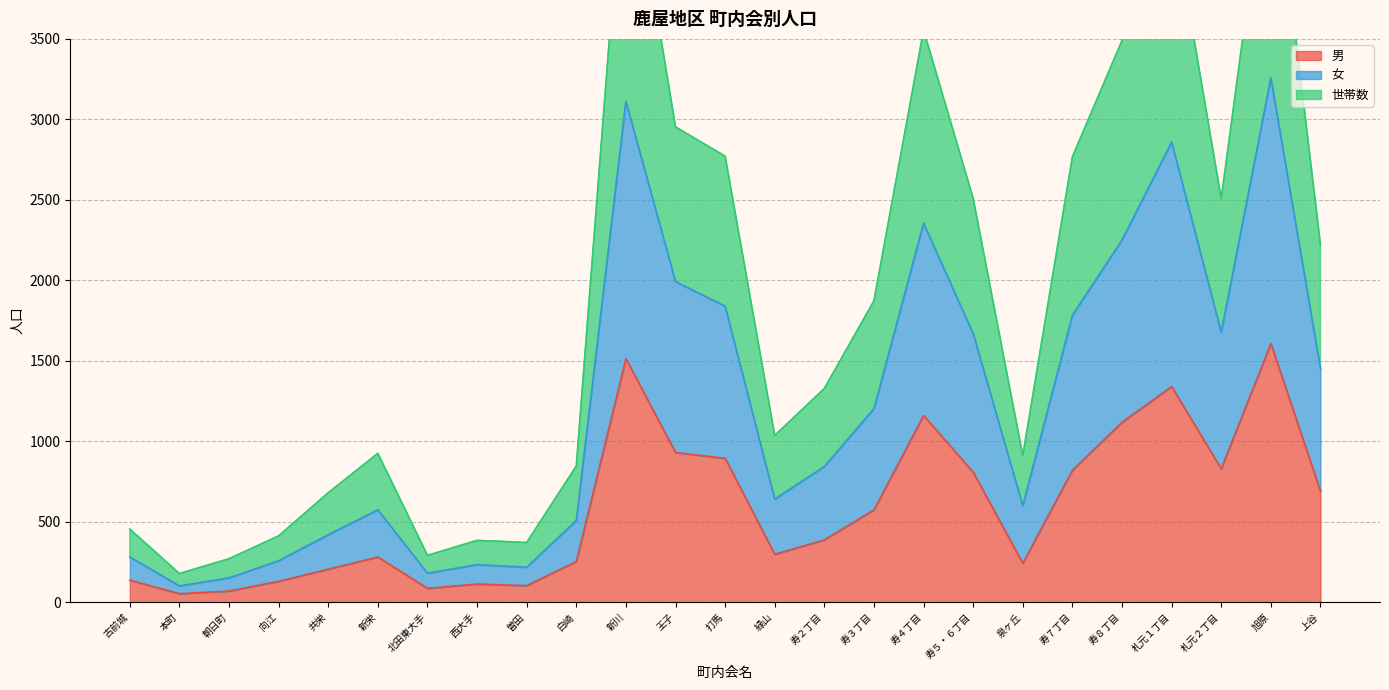

Reading right to left, list all the values displayed in this chart.

男: 上谷=690	旭原=1607	札元２丁目=829	札元１丁目=1340	寿８丁目=1118	寿７丁目=820	泉ヶ丘=242	寿５・６丁目=808	寿４丁目=1160	寿３丁目=574	寿２丁目=387	緑山=298	打馬=894	王子=930	新川=1513	白崎=253	曽田=103	西大手=113	北田東大手=86	新栄=281	共栄=205	向江=130	朝日町=69	本町=53	古前城=137
女: 上谷=1452	旭原=3258	札元２丁目=1677	札元１丁目=2859	寿８丁目=2250	寿７丁目=1783	泉ヶ丘=599	寿５・６丁目=1669	寿４丁目=2355	寿３丁目=1203	寿２丁目=843	緑山=640	打馬=1839	王子=1992	新川=3112	白崎=507	曽田=217	西大手=233	北田東大手=180	新栄=574	共栄=419	向江=257	朝日町=151	本町=101	古前城=281
世帯数: 上谷=2221	旭原=4808	札元２丁目=2507	札元１丁目=4316	寿８丁目=3490	寿７丁目=2768	泉ヶ丘=911	寿５・６丁目=2509	寿４丁目=3555	寿３丁目=1873	寿２丁目=1328	緑山=1036	打馬=2771	王子=2953	新川=4828	白崎=846	曽田=371	西大手=384	北田東大手=291	新栄=925	共栄=680	向江=412	朝日町=270	本町=178	古前城=454